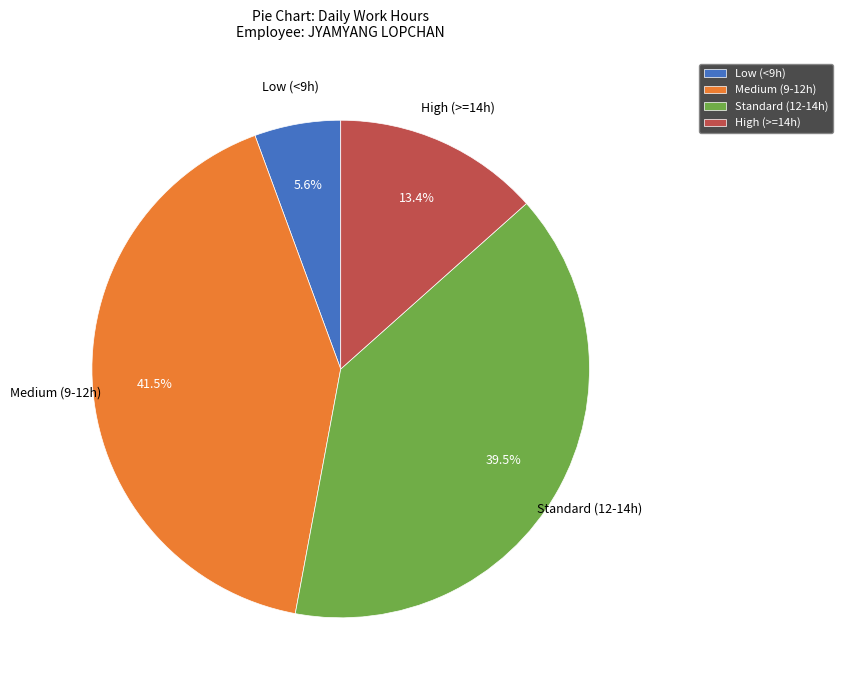

Approximately how many times larger is the value at High (>=14h) compared to Low (<9h)?

2.4